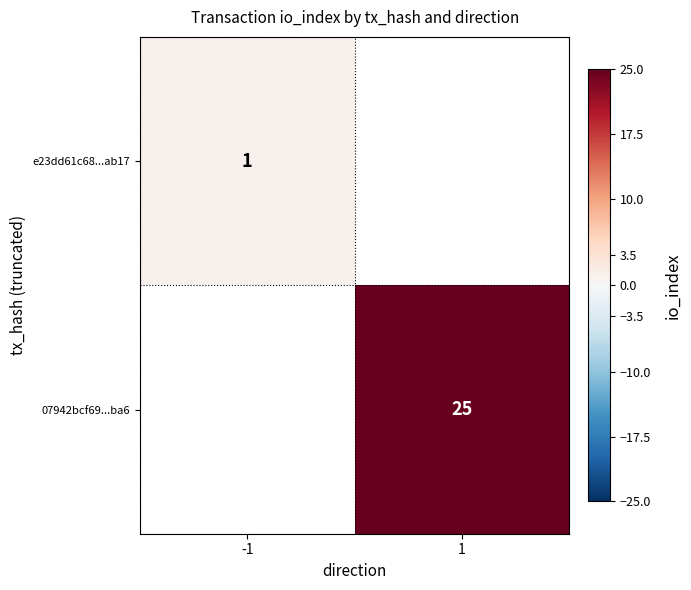

Is it true that 07942bcf69...ba6 equals 25 at 1?

True